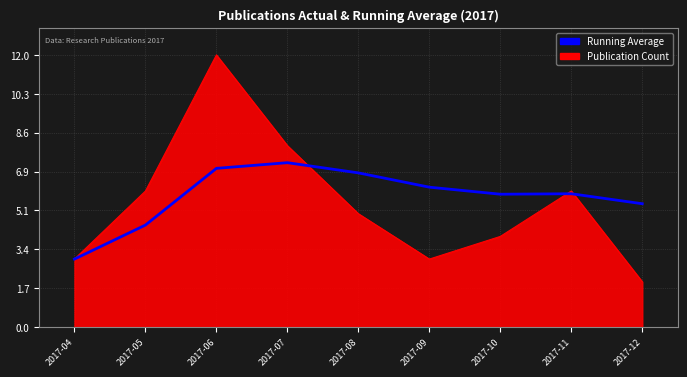

Which label corresponds to the largest value in the chart?

2017-06